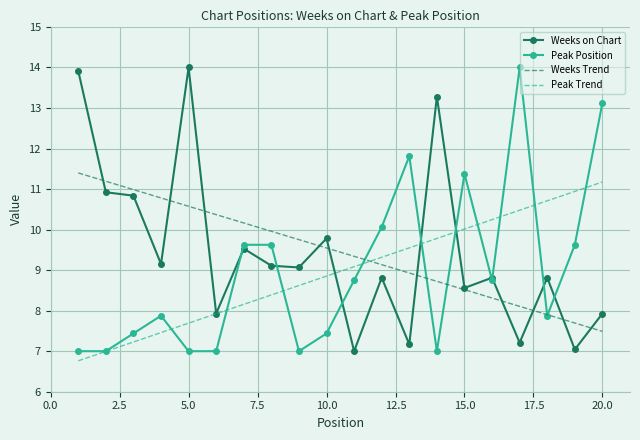

True or false: Peak Trend and Weeks Trend cross at least once.

True